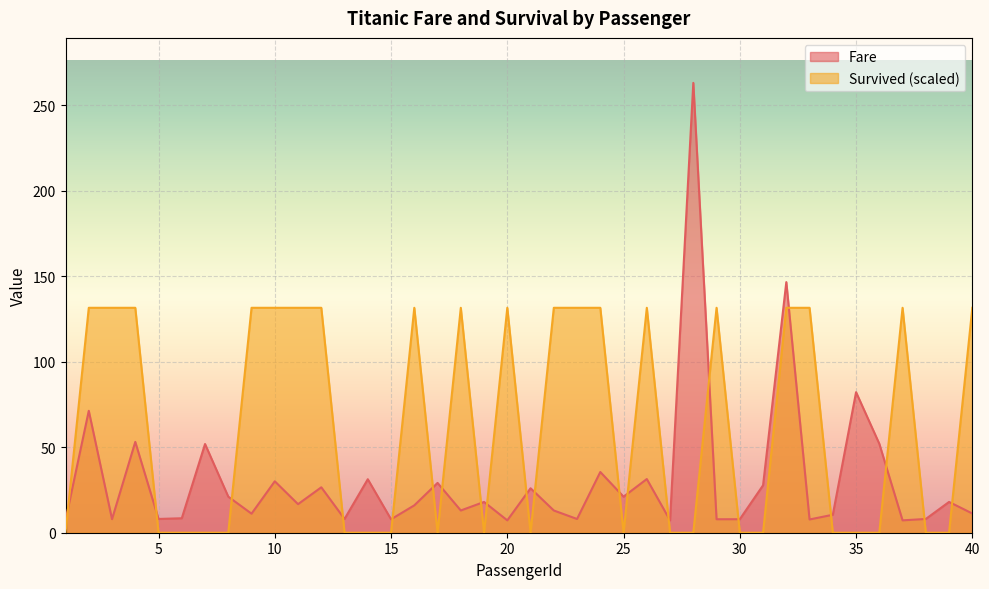

How many series are shown in this chart?

2